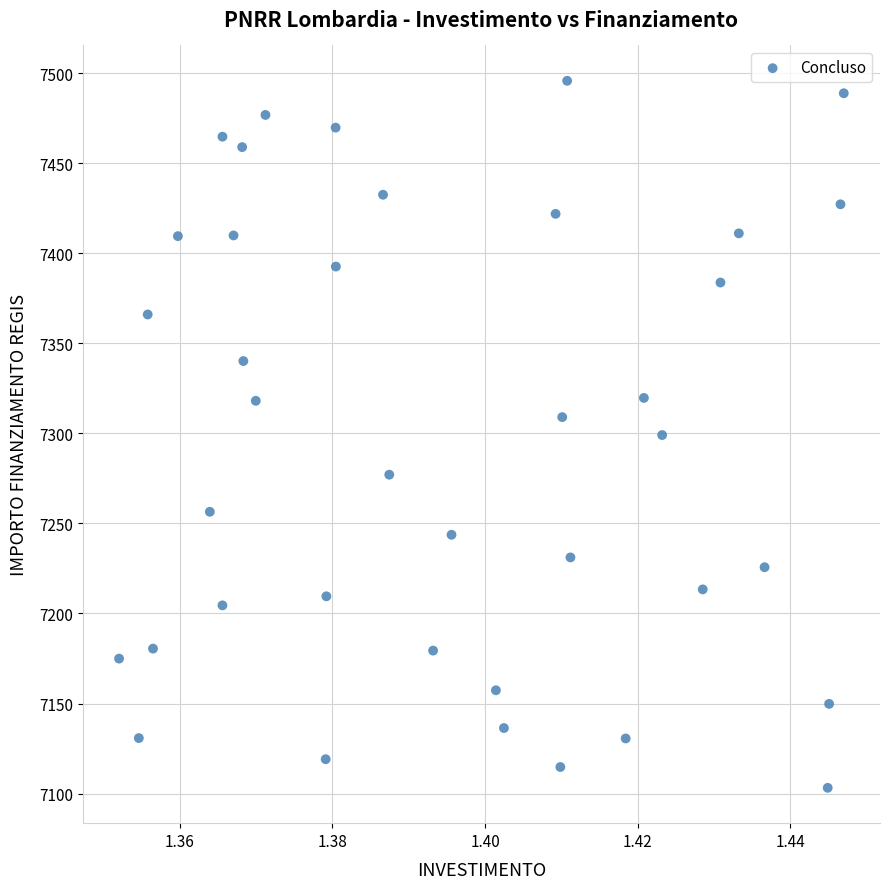

What is the range of Y values (max minus min)?

392.5